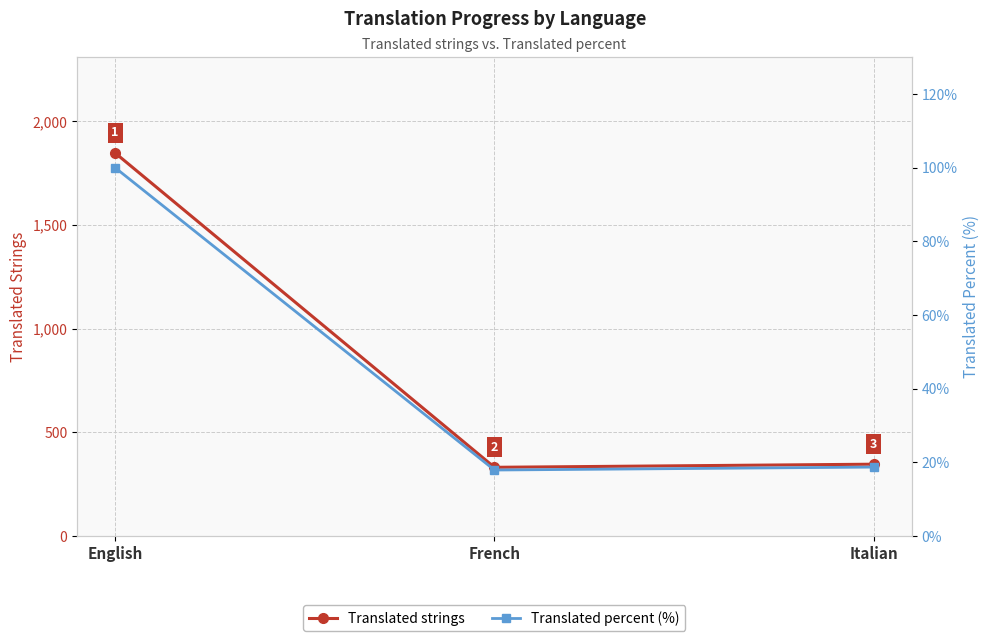

At how many categories does at least one series exceed 1153?

1